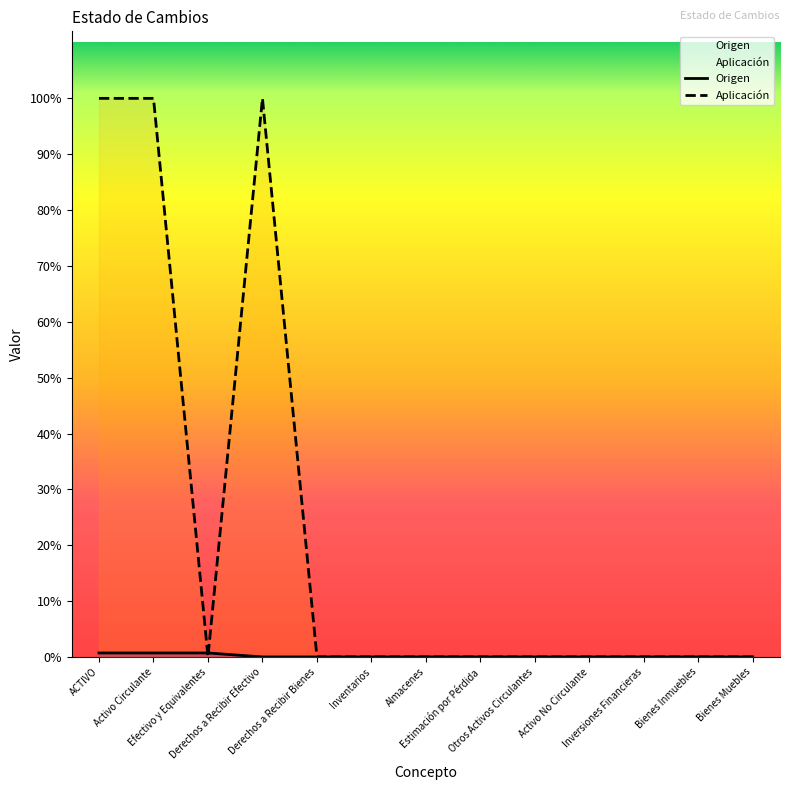

Is the value of Origen at Bienes Inmuebles greater than the value of Aplicación at Derechos a Recibir Bienes?

No